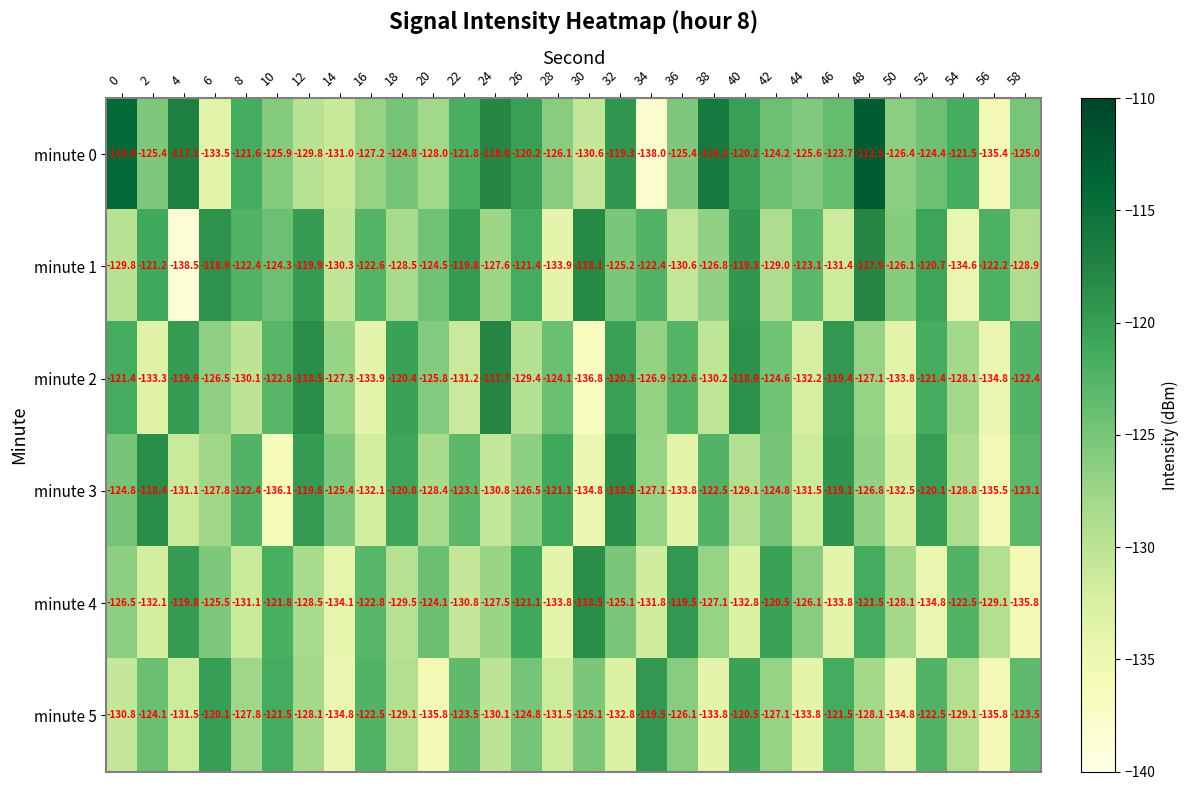

What is the average value of the minute 2 series?

-126.1